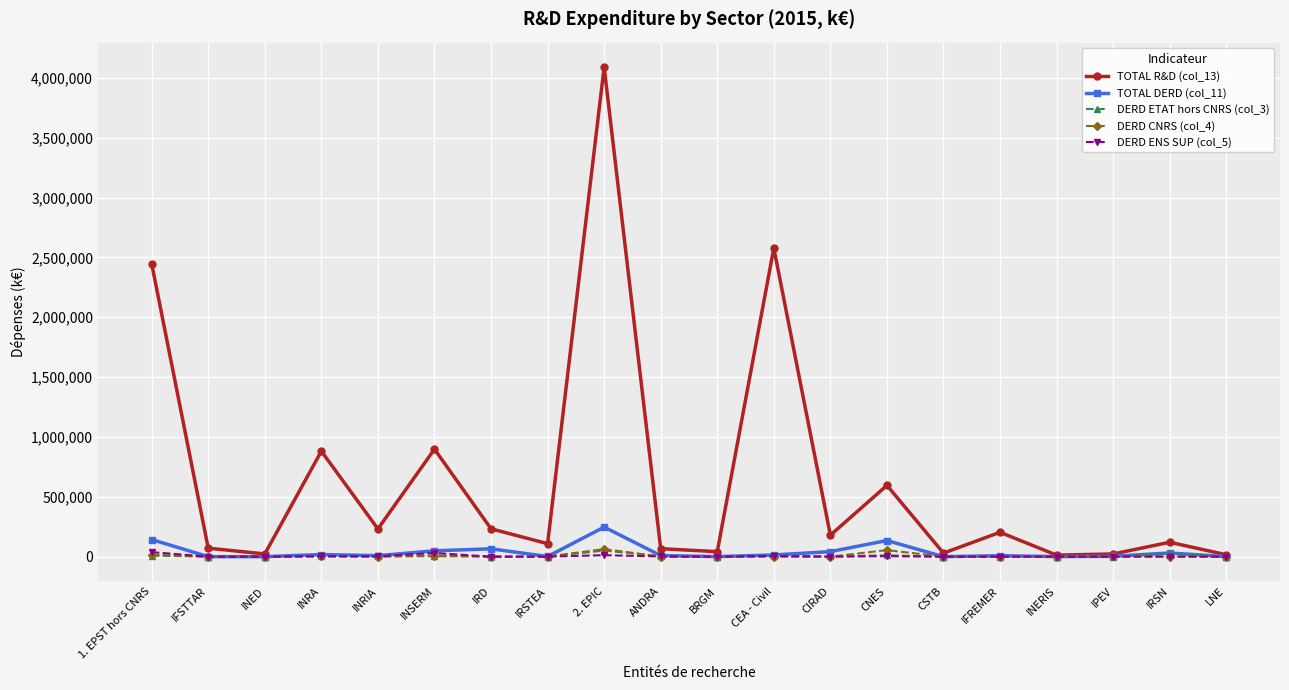

Which series has the widest spread of values?

TOTAL R&D (col_13)